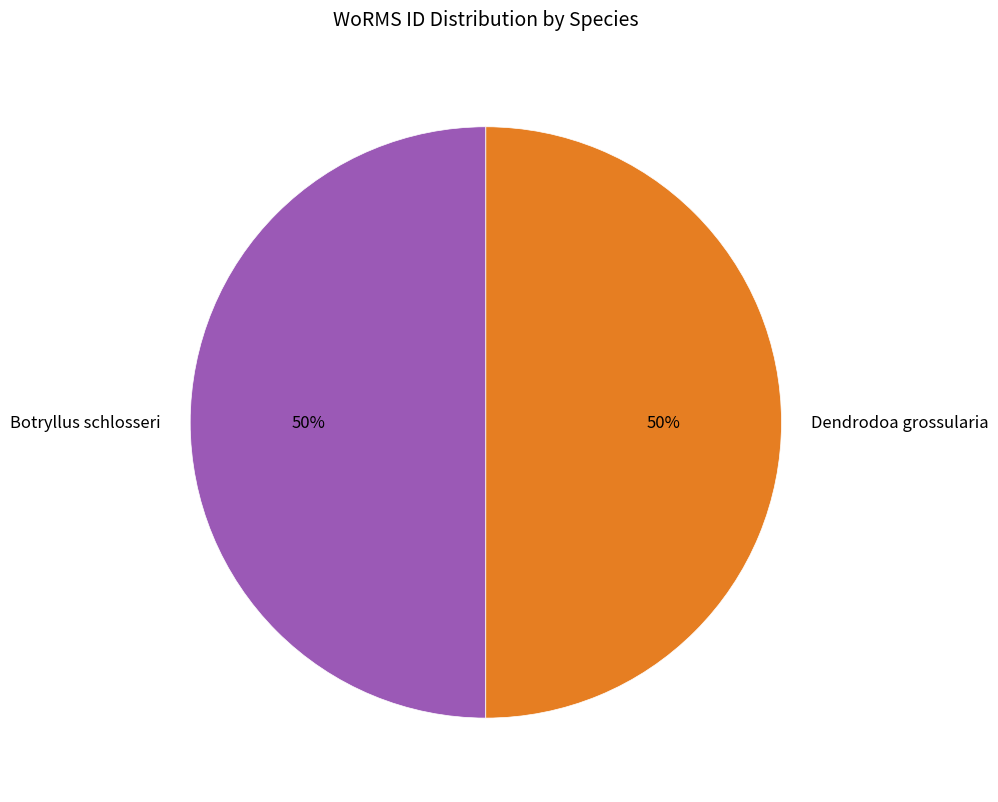

True or false: Dendrodoa grossularia accounts for 50% of the total.

True